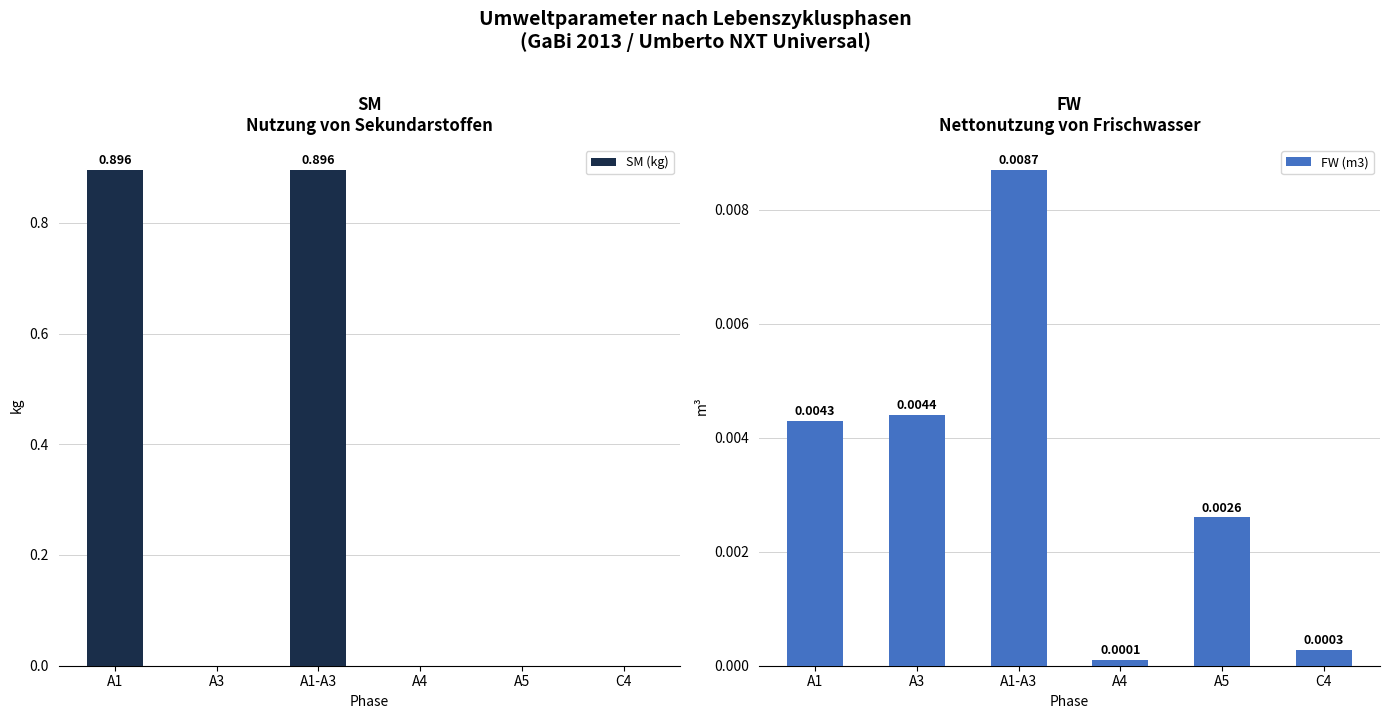

Rank the series by their maximum value, from lowest to highest.

FW (m3), SM (kg)